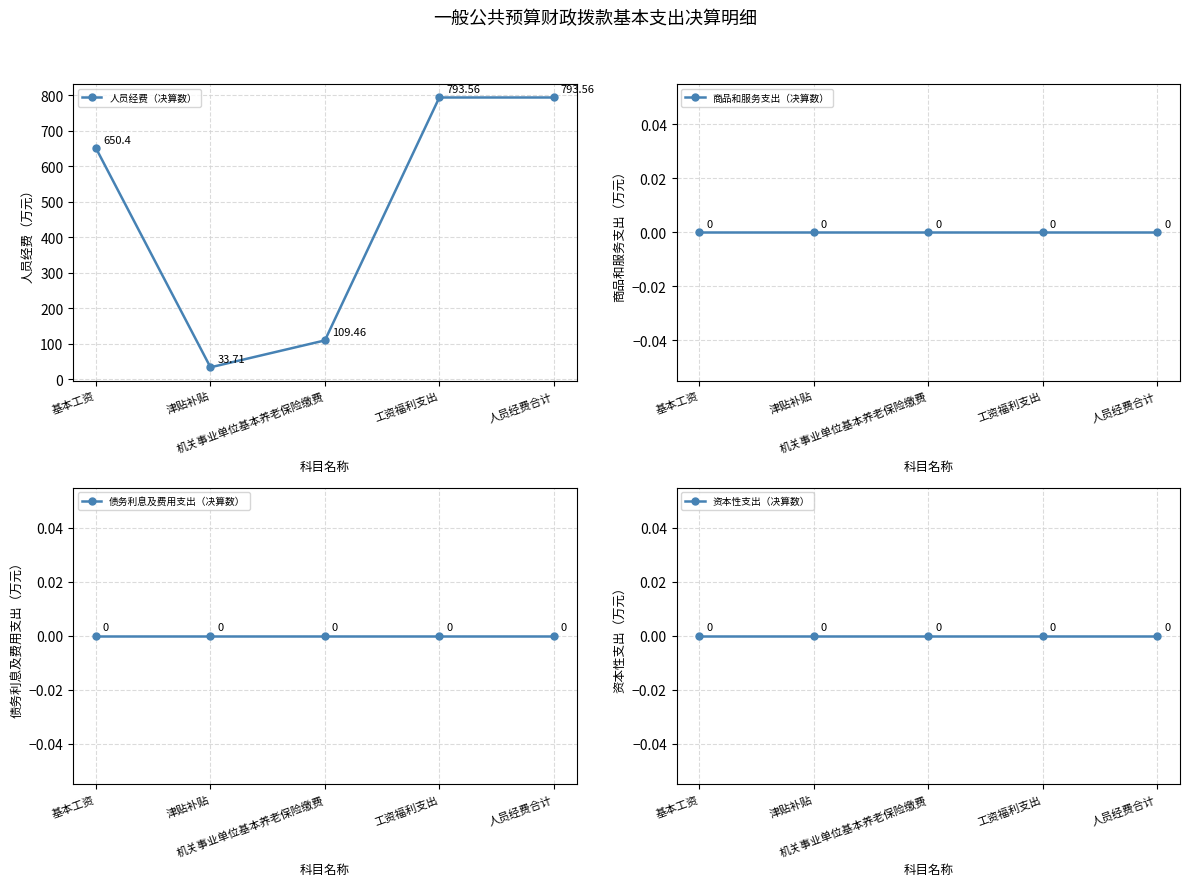

True or false: 商品和服务支出（决算数） and 人员经费（决算数） intersect in this chart.

False